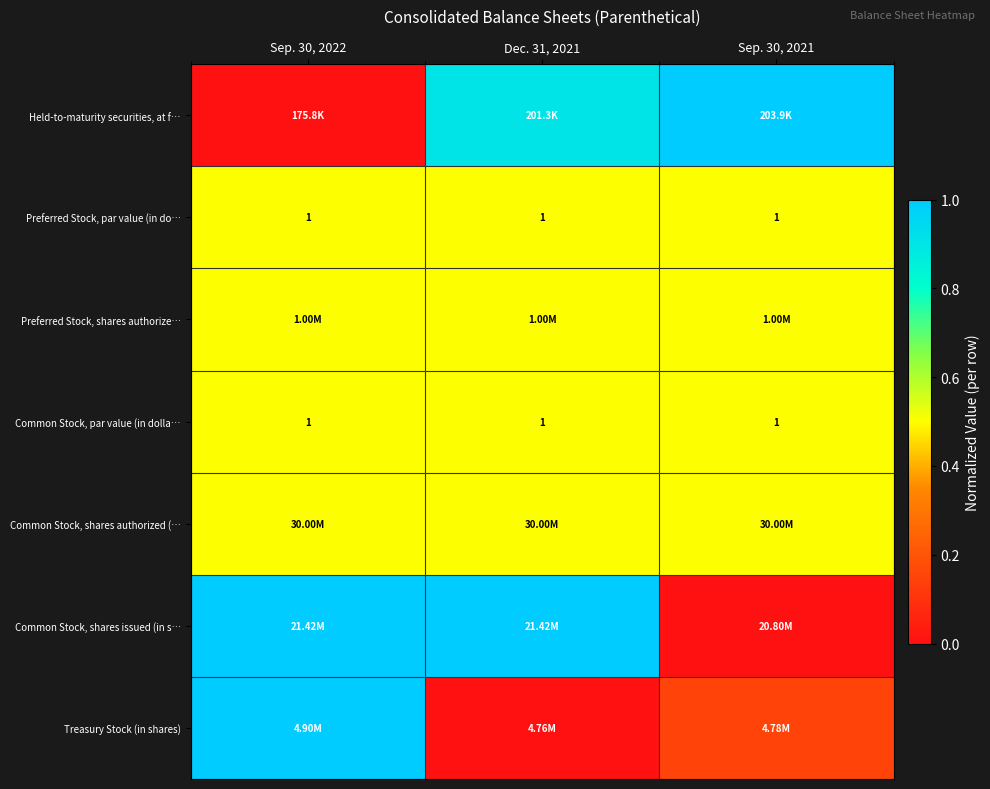

What is the spread (max minus min) of values at Dec. 31, 2021?

1.0